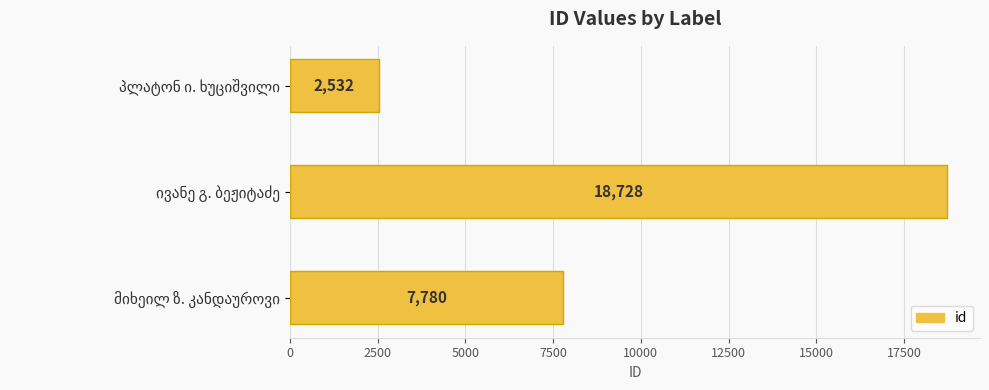

How many values are between 2532 and 18728?

3